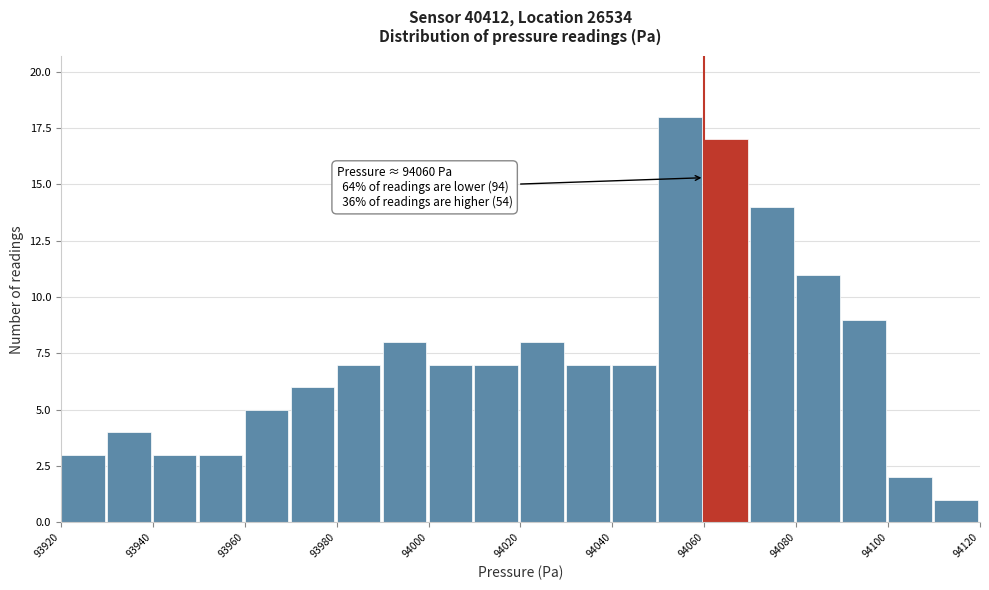

Which range on the x-axis has the tallest bar?

94050 to 94060